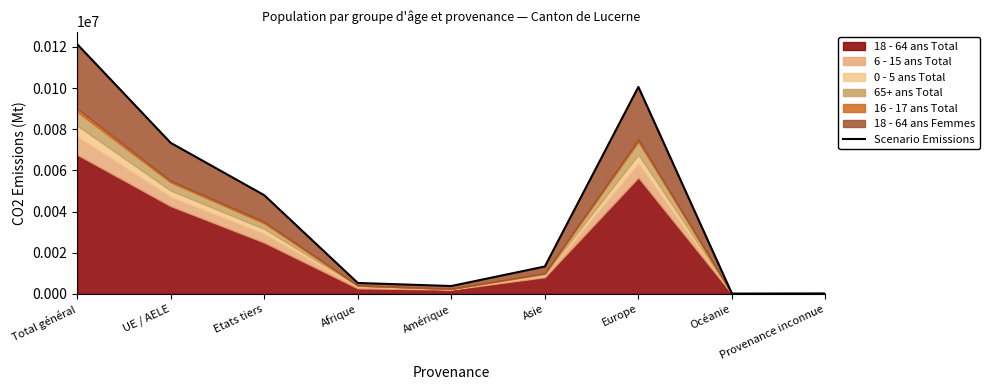

List the labels in order of value, smallest first.

Océanie, Provenance inconnue, Amérique, Afrique, Asie, Etats tiers, UE / AELE, Europe, Total général